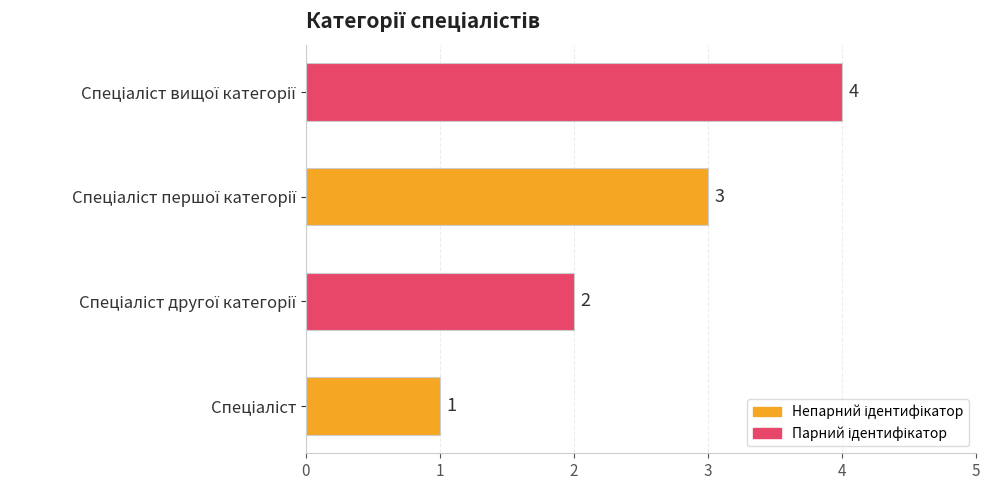

Count the values in the range 2 to 4.

3